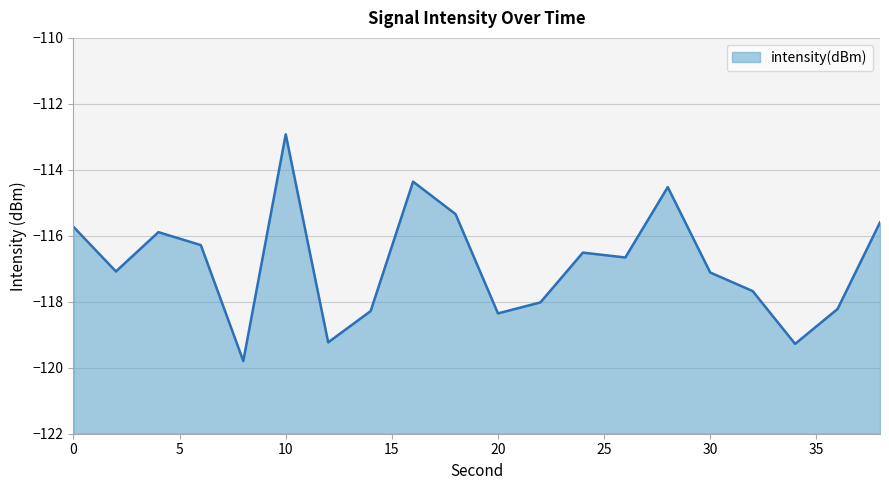

How many lines are shown in the chart?

1